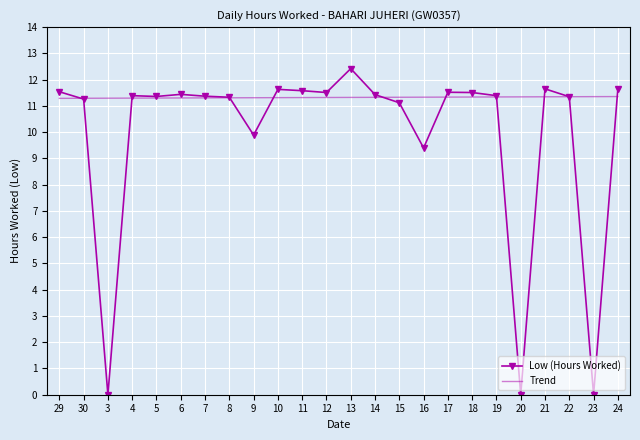

The value of Trend at 5 is 11.3. True or false?

True